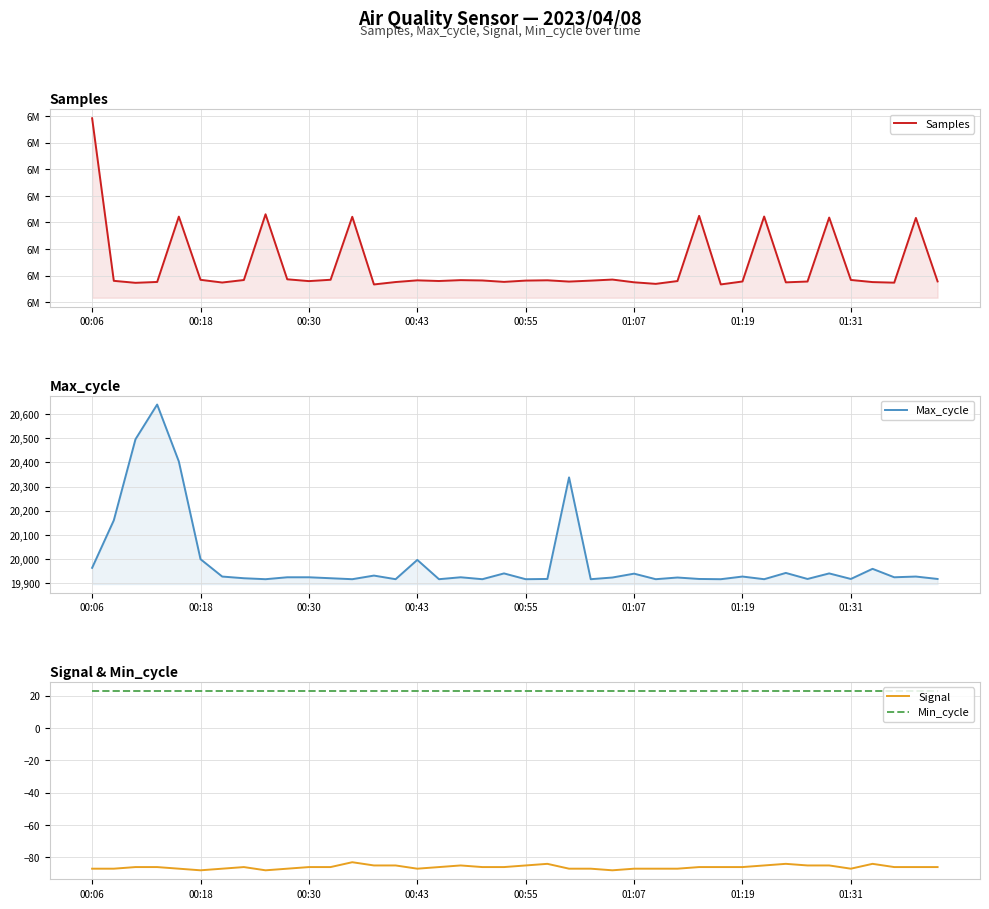

How many distinct data groups are displayed?

4